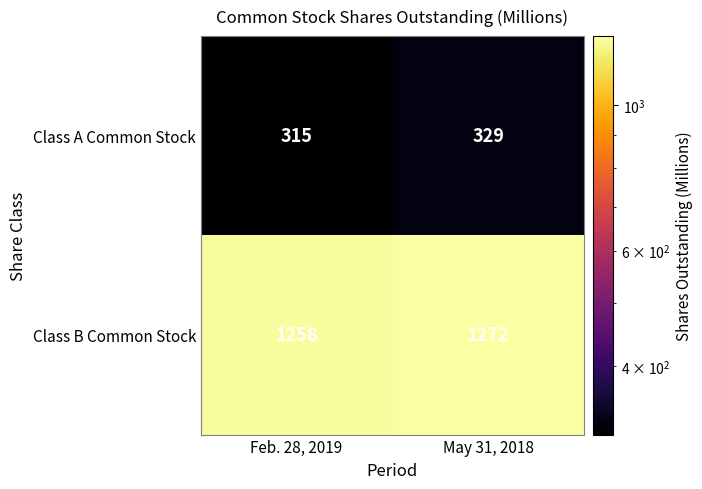

At which category is the sum across all series the highest?

May 31, 2018